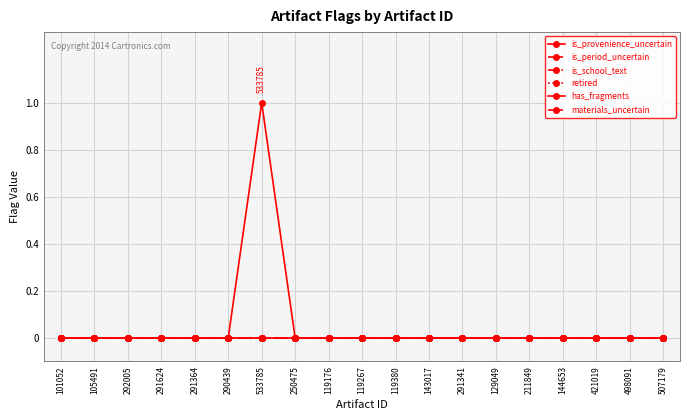

True or false: materials_uncertain and is_provenience_uncertain cross at least once.

False